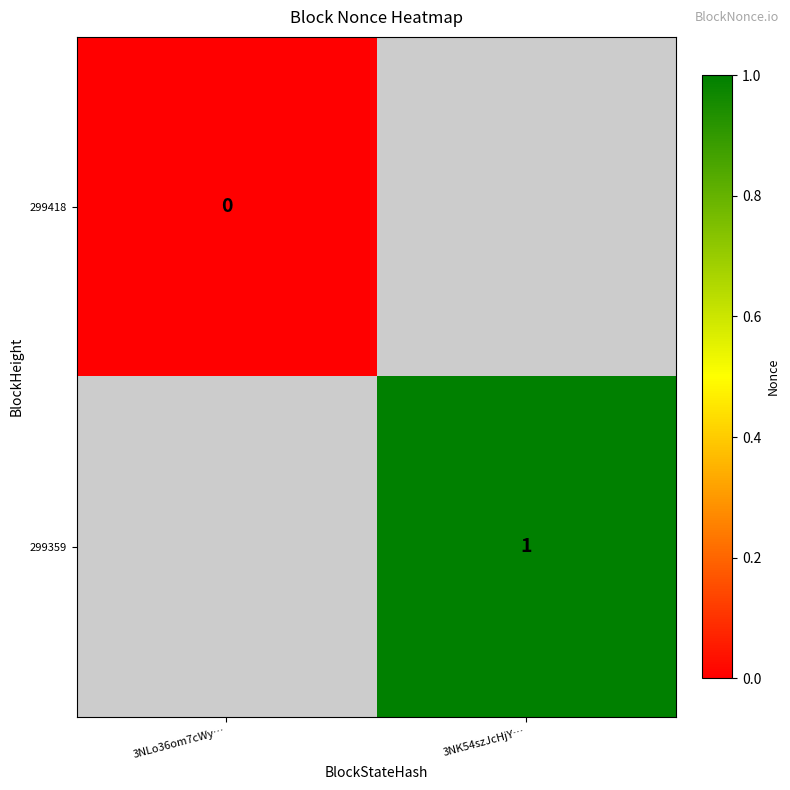

The value of 299359 at 3NK54szJcHjY… is 0. True or false?

False